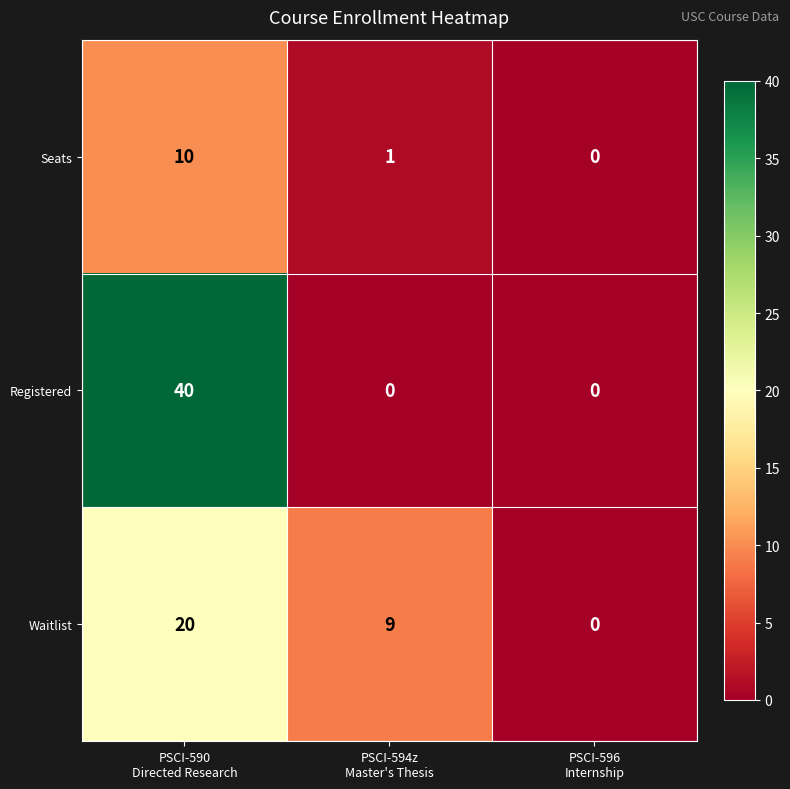

List the series in order of their overall mean, highest first.

Registered, Waitlist, Seats